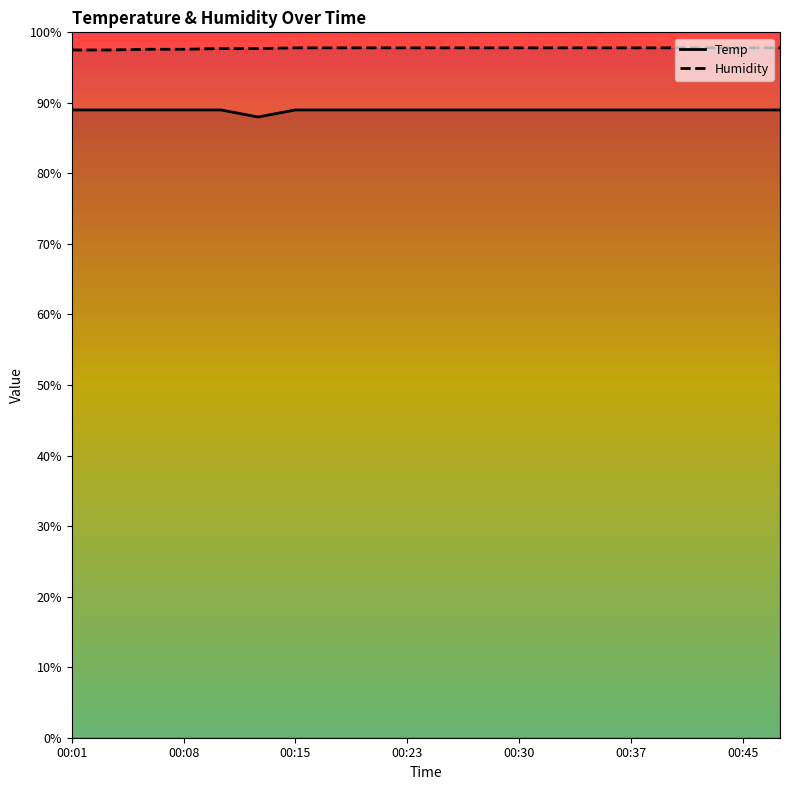

Is the value of Temp at 00:01 greater than the value of Humidity at 00:23?

No